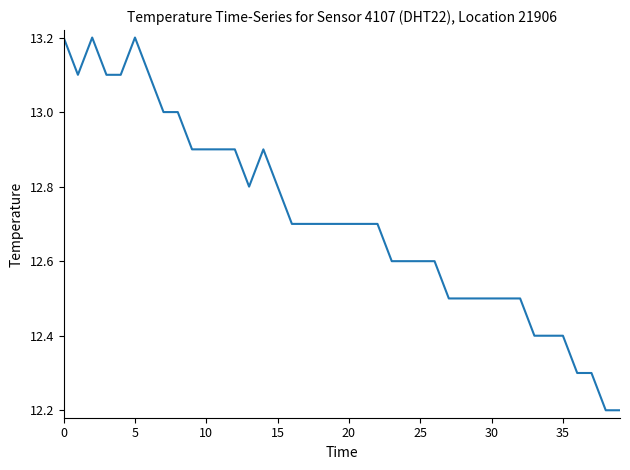

Does the chart display data point markers on the line(s)?

No